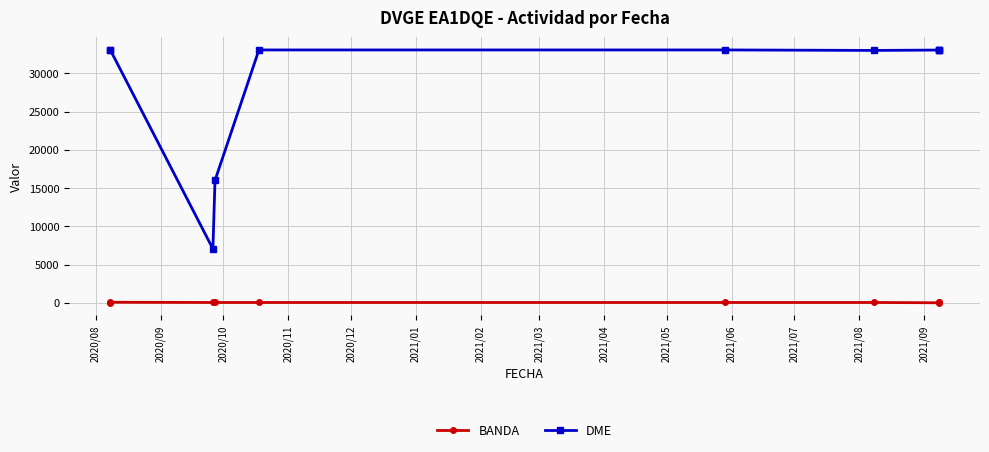

At which category does the chart reach its minimum across all series?

2020/08